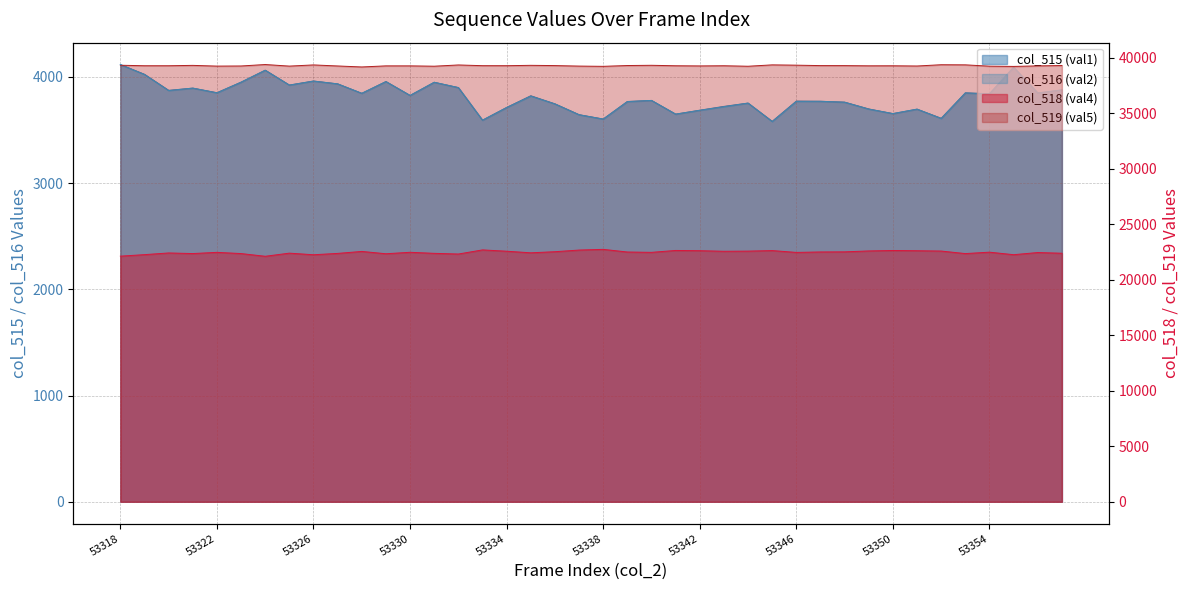

True or false: col_515 (val1) has more than 2 points higher than both neighbors.

True